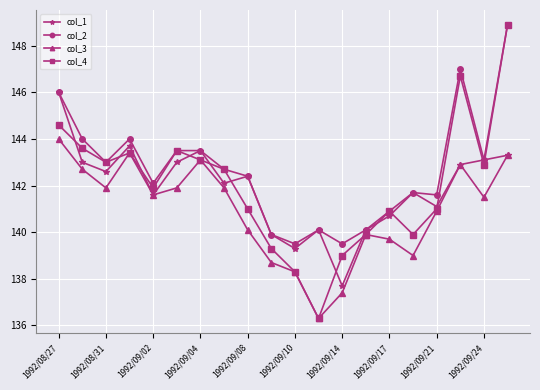

At how many categories does at least one series exceed 137?

20